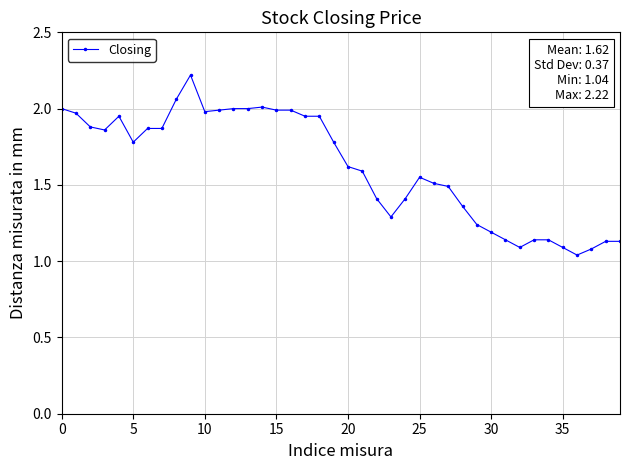

What is the sum of all values?

64.7